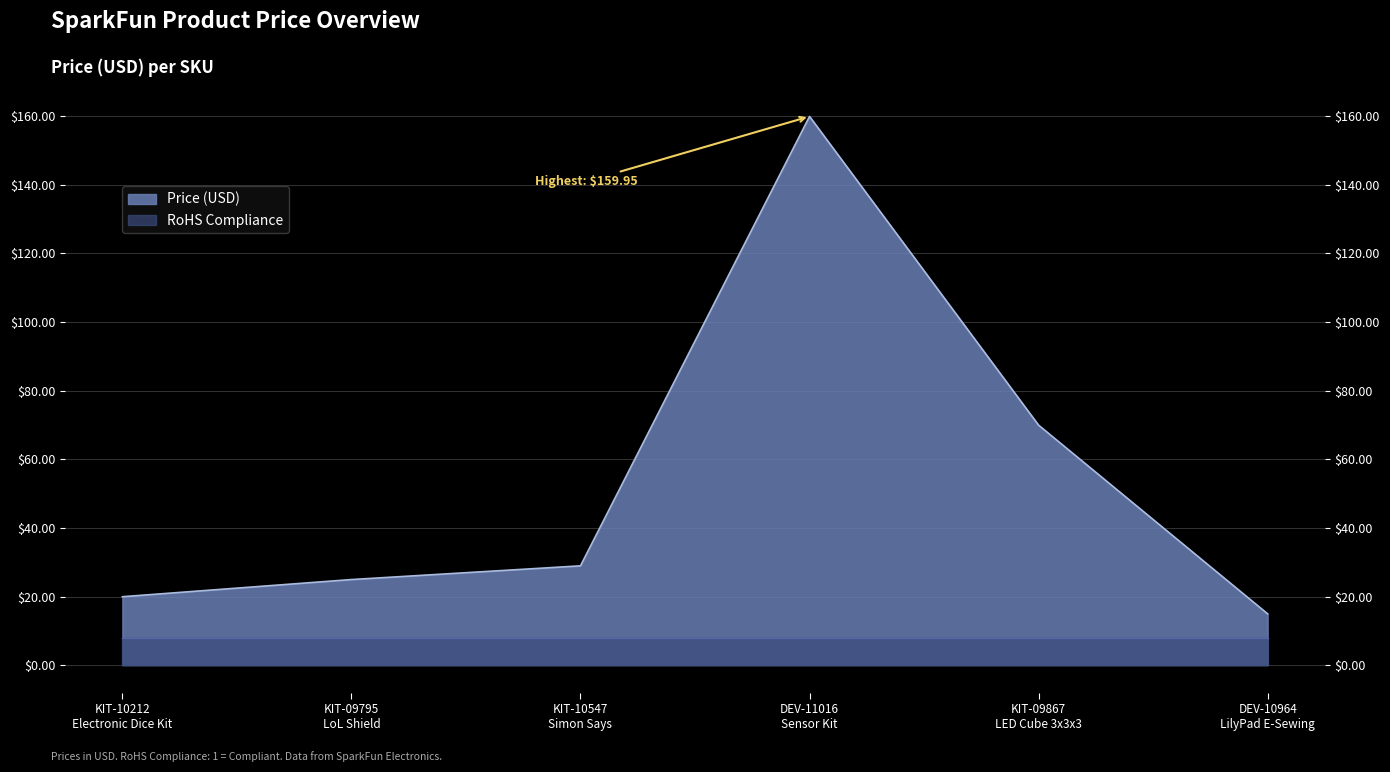

Does the chart have visible grid lines?

Yes